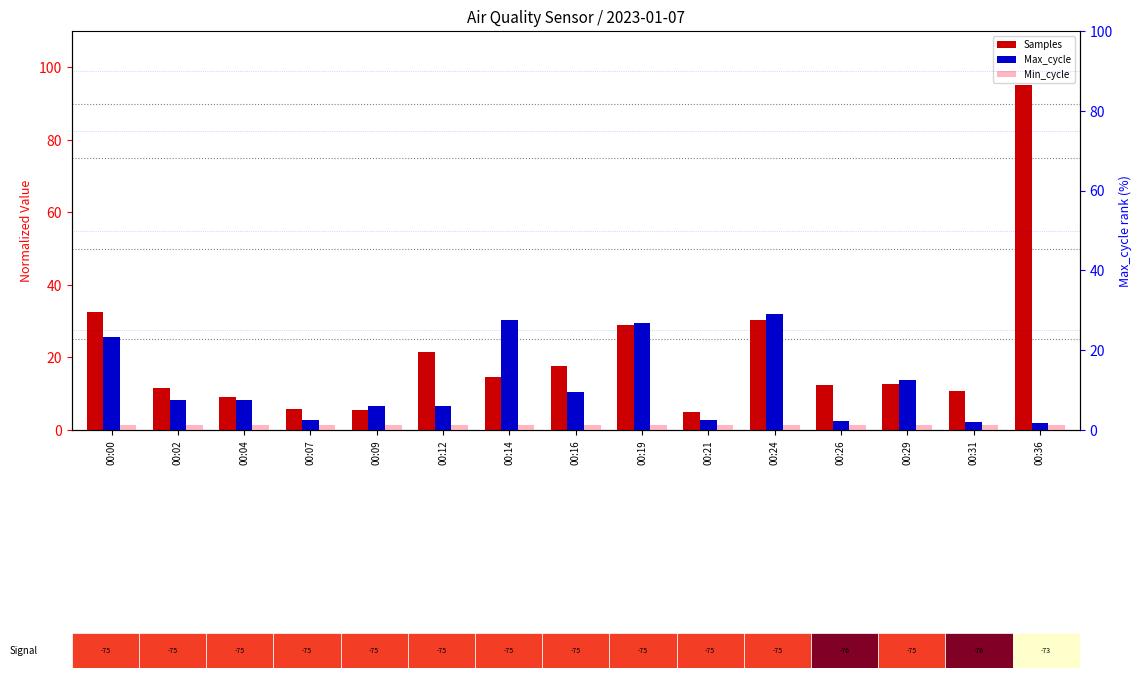

Reading left to right, transcribe all the data shown in this chart.

Samples (normalized): 32.5	11.6	9.0	5.8	5.5	21.5	14.5	17.8	28.9	5.0	30.4	12.4	12.6	10.7	95.0
Max_cycle (normalized): 25.7	8.3	8.3	2.8	6.6	6.5	30.3	10.5	29.5	2.7	32.0	2.4	13.7	2.3	2.0
Min_cycle (normalized): 1.5	1.5	1.5	1.5	1.5	1.5	1.5	1.5	1.5	1.5	1.5	1.5	1.5	1.5	1.5